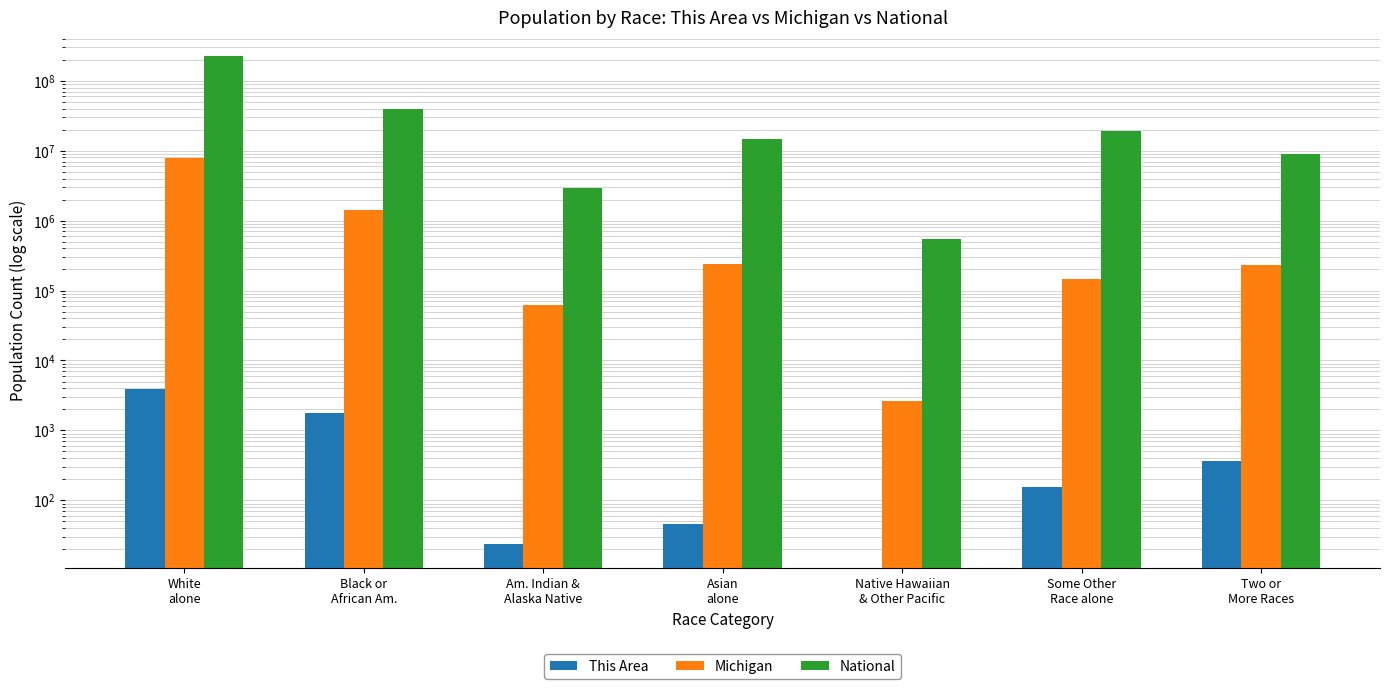

The National series shows 14674252 at Asian
alone. True or false?

True